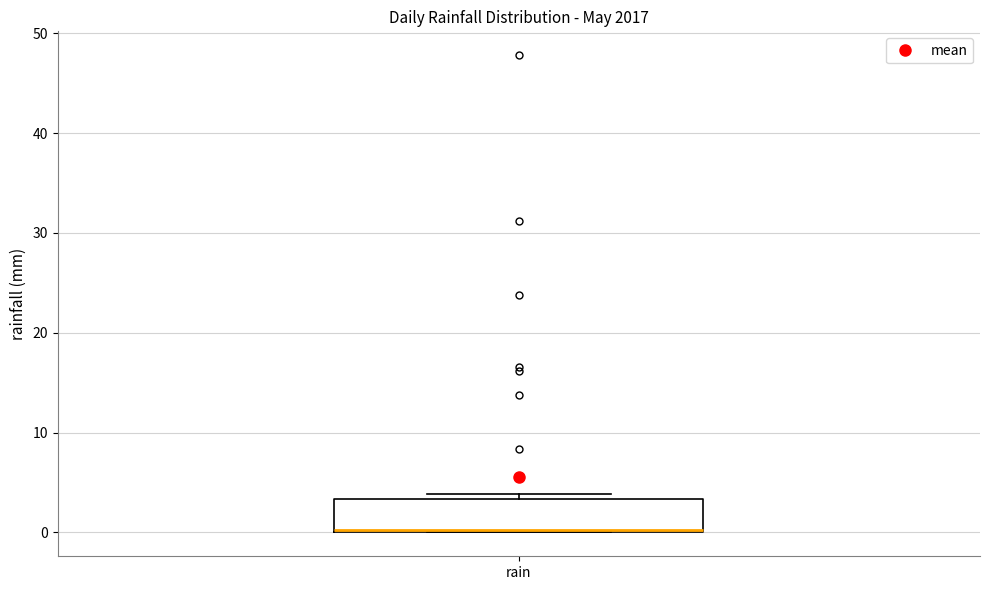

Read this box plot against the y-axis: the position of the median line, the range covered by the box, and the ends of both whiskers. The values are not printed on the chart, so give them approximately, as read against the axis.

median 0 (drawn on the box's lower edge), box 0 to 3, whiskers 0 to 4